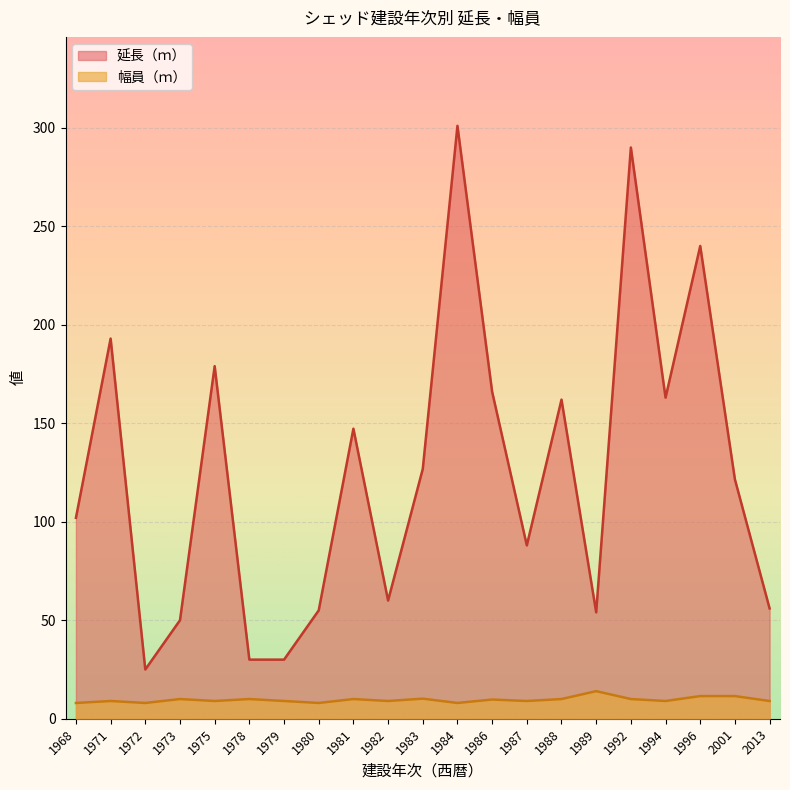

What is the spread (max minus min) of values at 1968?

94.0